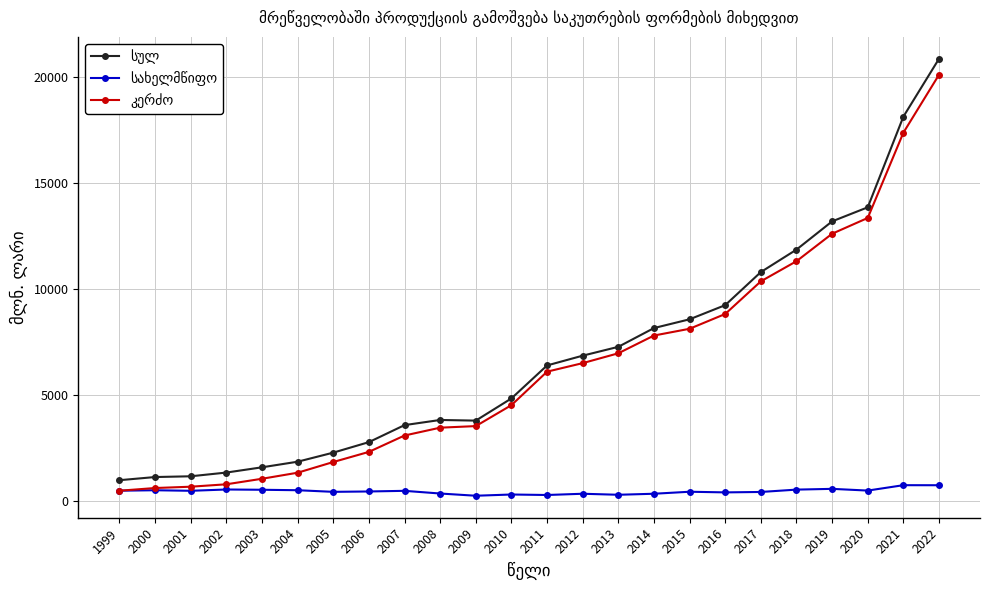

What is the greatest value displayed?

20862.7